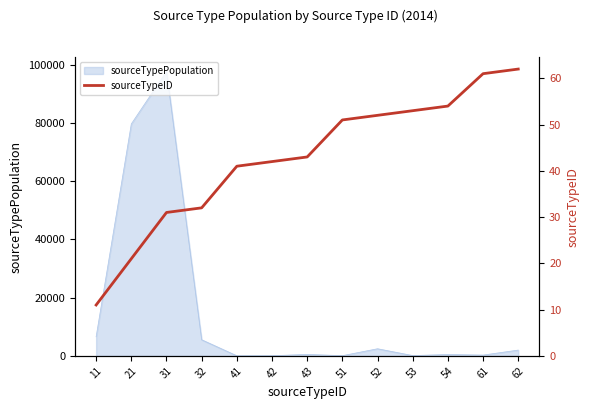

What is the change in value from 11 to 53?

+42